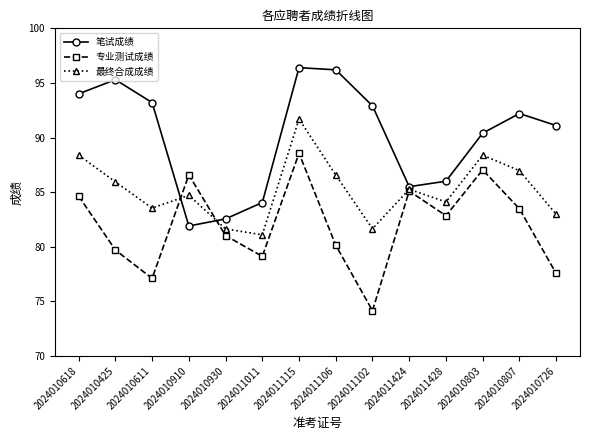

At which label does 最终合成成绩 reach its peak?

2024011115